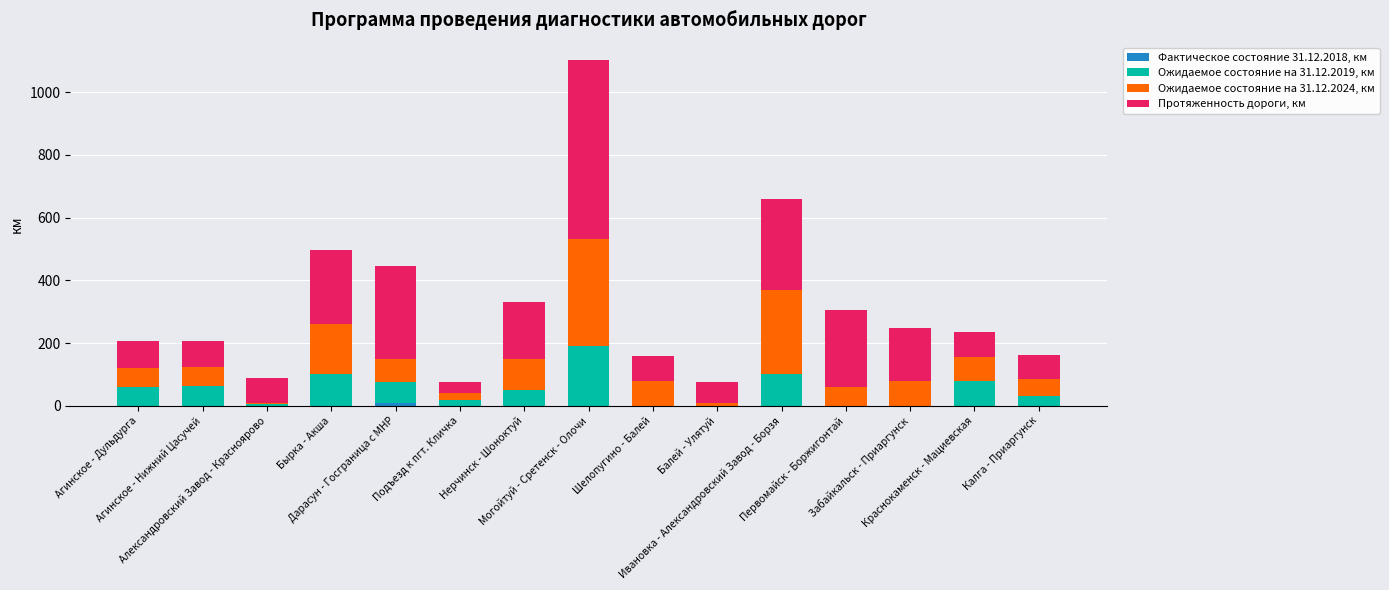

How many distinct data groups are displayed?

4